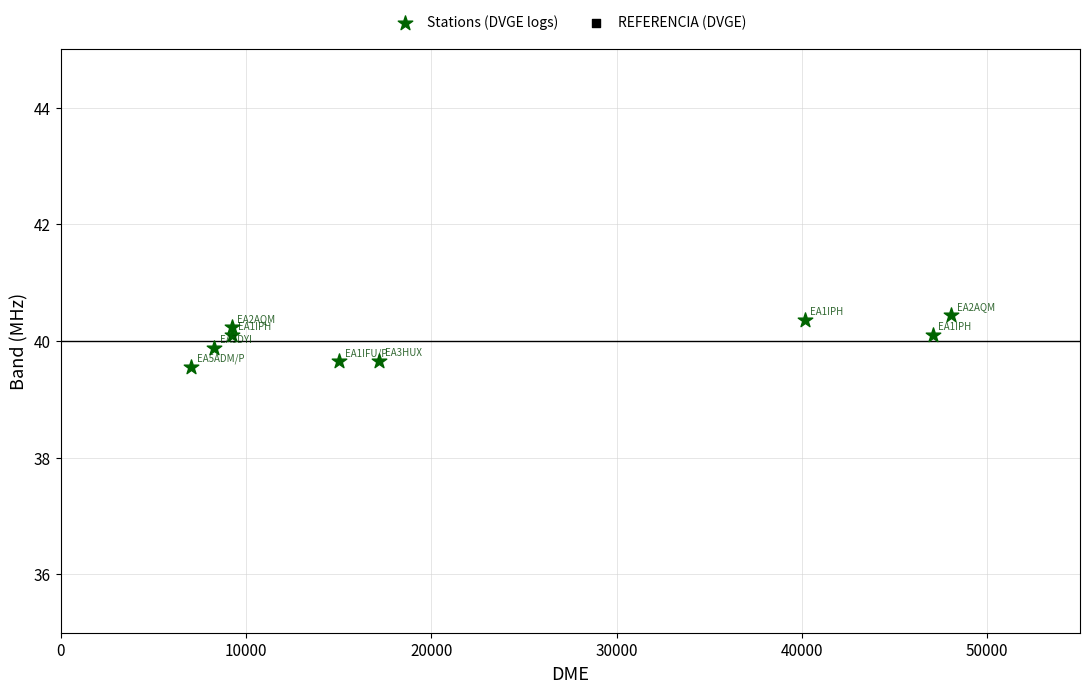

What is the range of X values (max minus min)?

41006.0